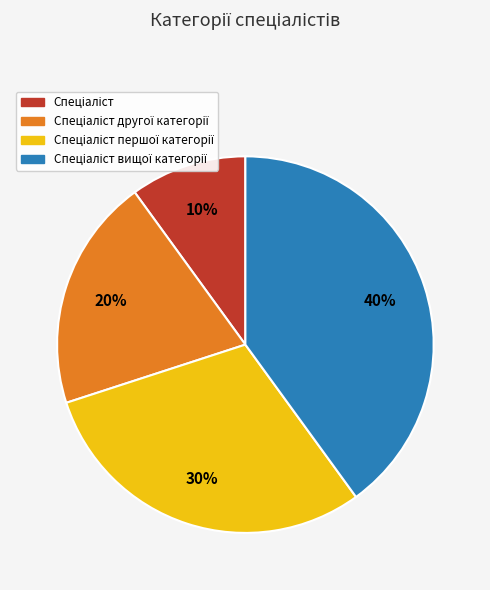

How many segments does this pie chart have?

4